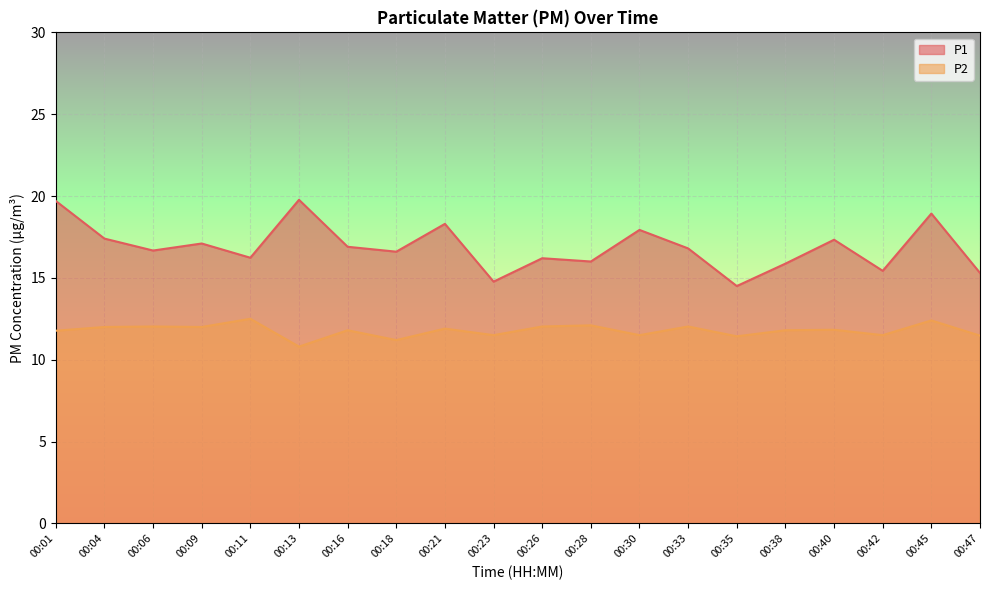

True or false: P1 has more than 0 interior local peaks.

True